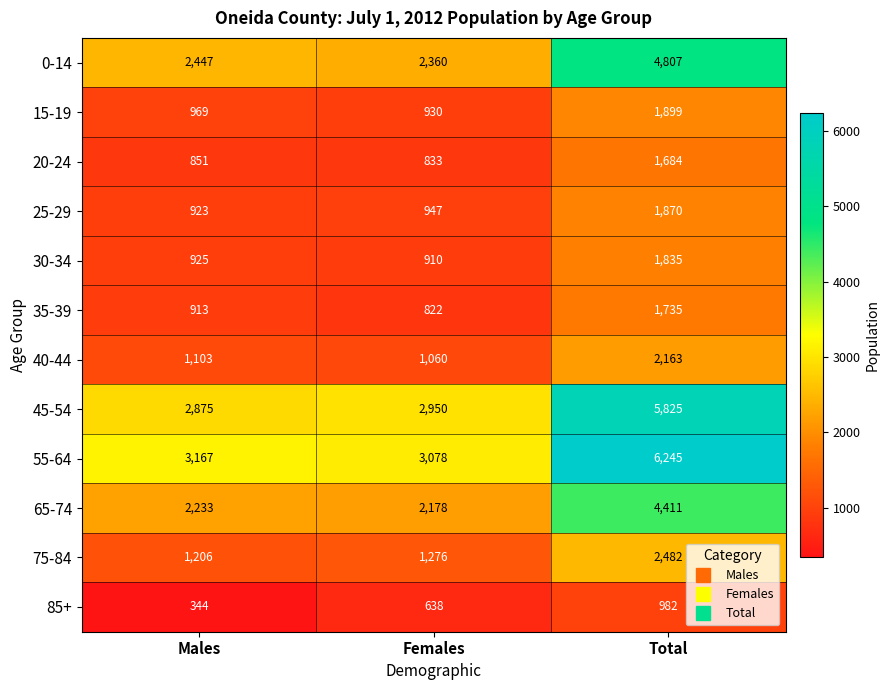

What is the sum of all 35-39 values?

3470